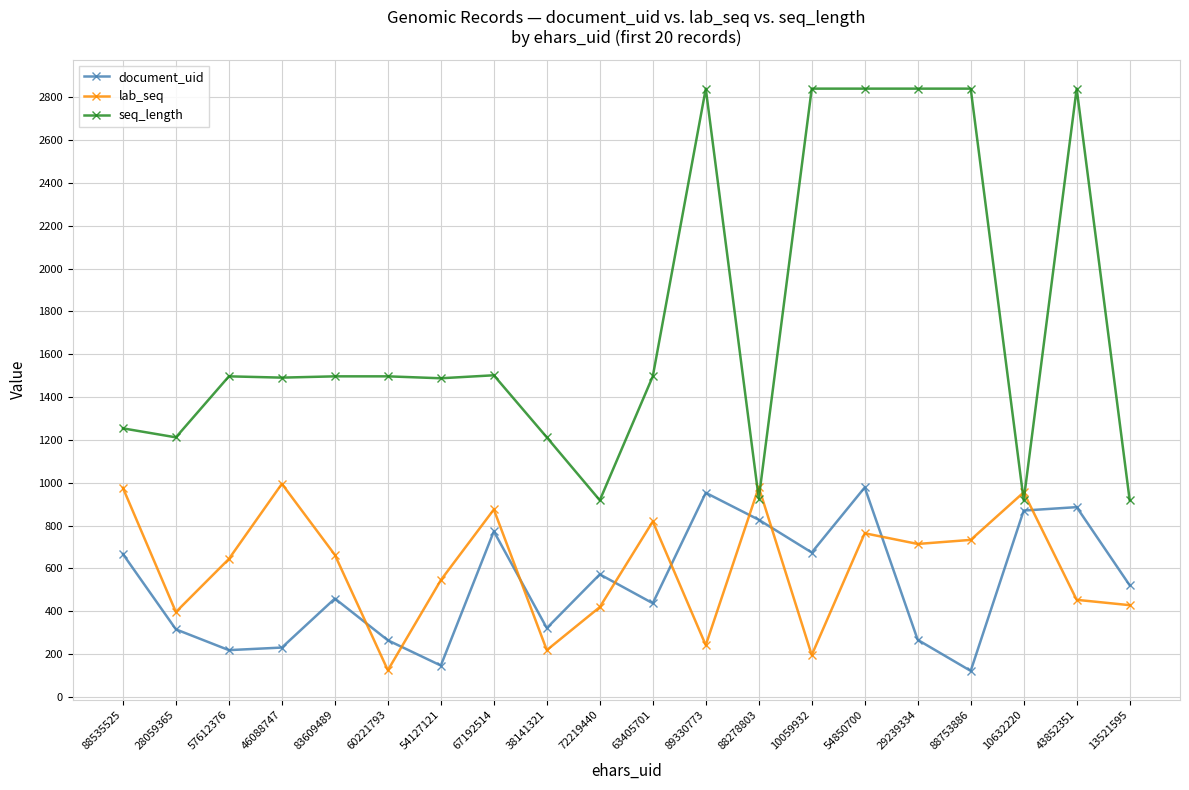

What is the label of the 5th point from the right?

29239334